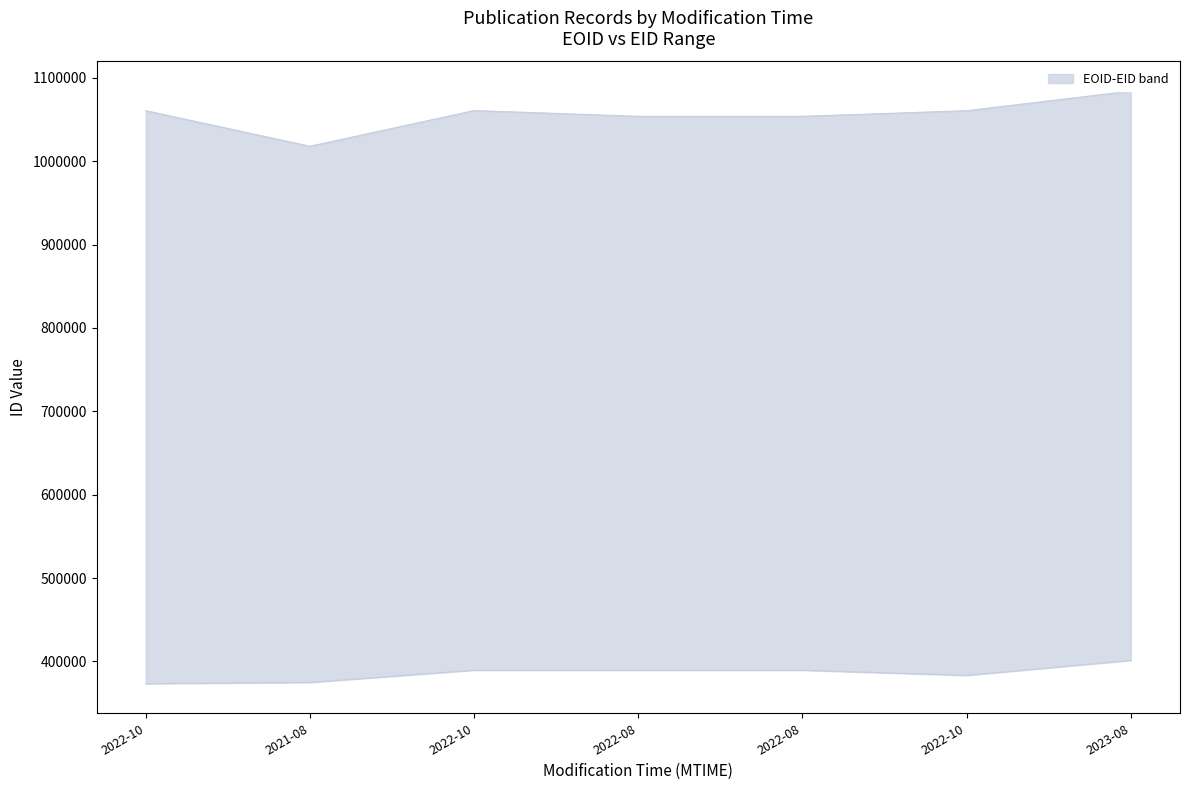

The lower series shows 99870 at 2022-08. True or false?

False